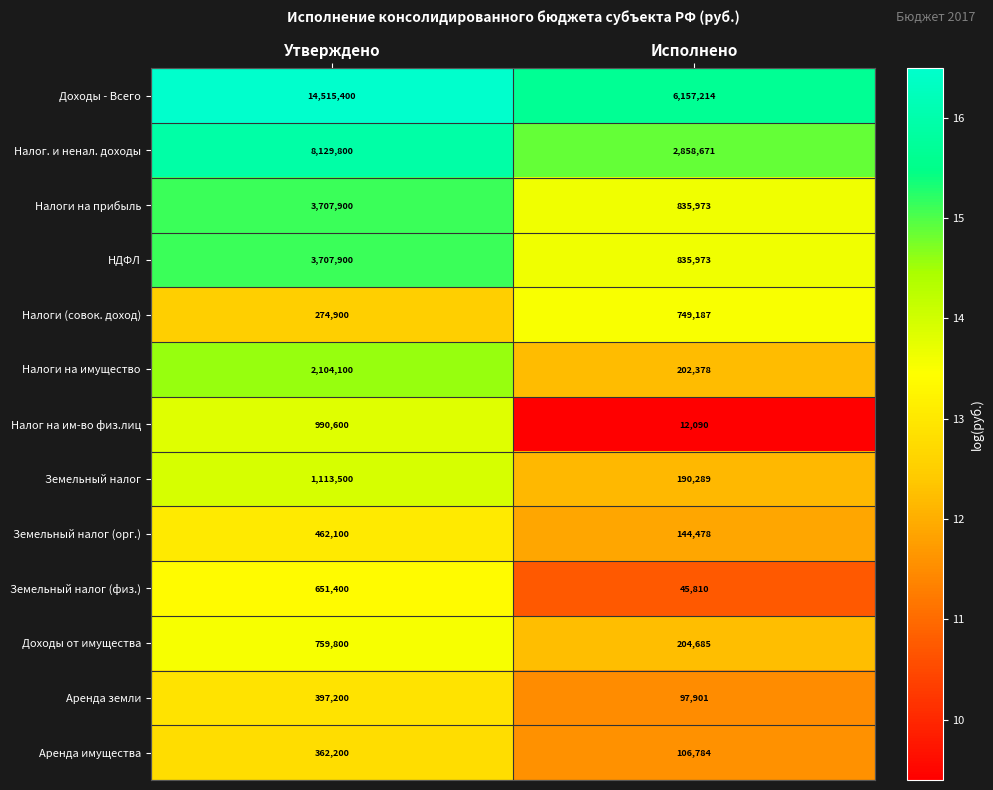

What is the difference between the maximum and minimum values in the Налоги (совок. доход) series?

474287